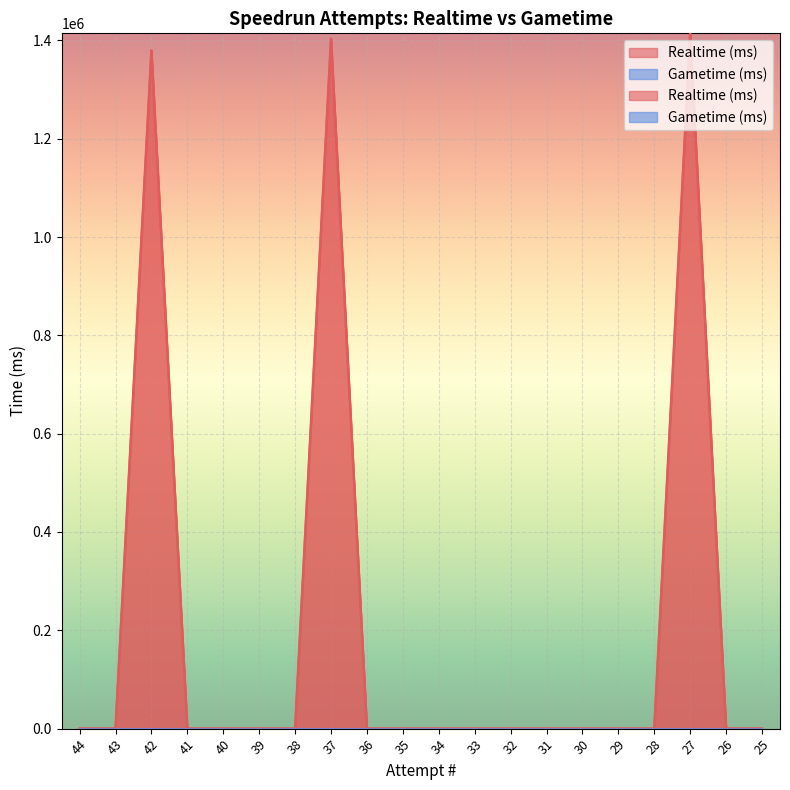

Reading right to left, what are all the values shown in this chart?

0	0	1414307	0	0	0	0	0	0	0	0	0	1403451	0	0	0	0	1379442	0	0